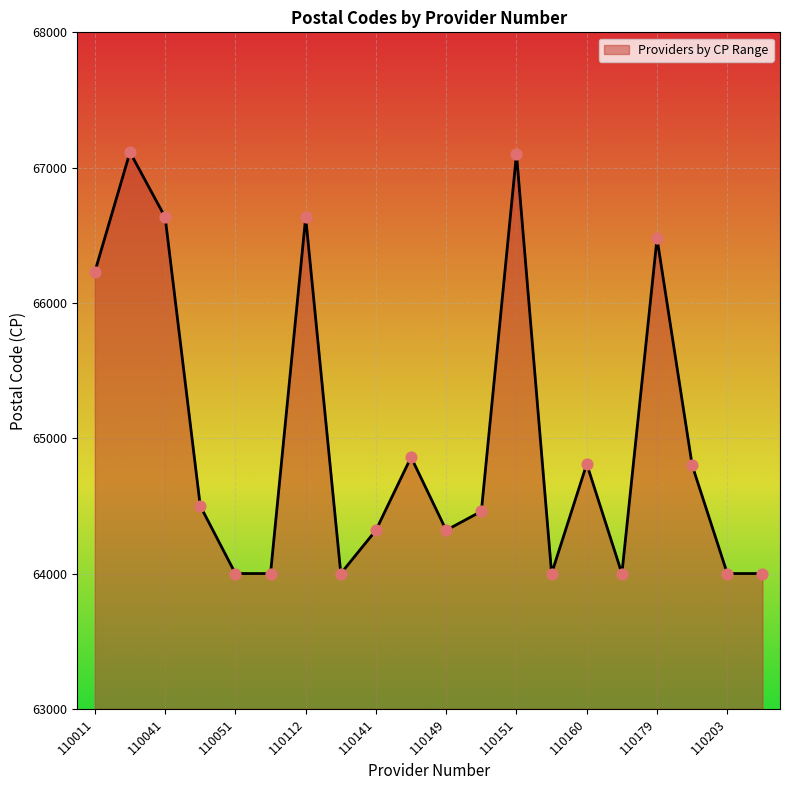

What is the maximum value shown in the chart?

67114